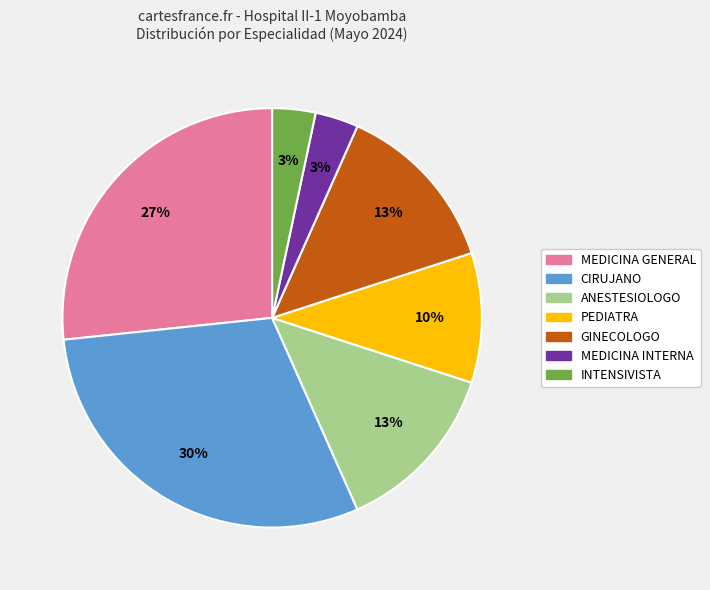

Which slice is the largest?

CIRUJANO